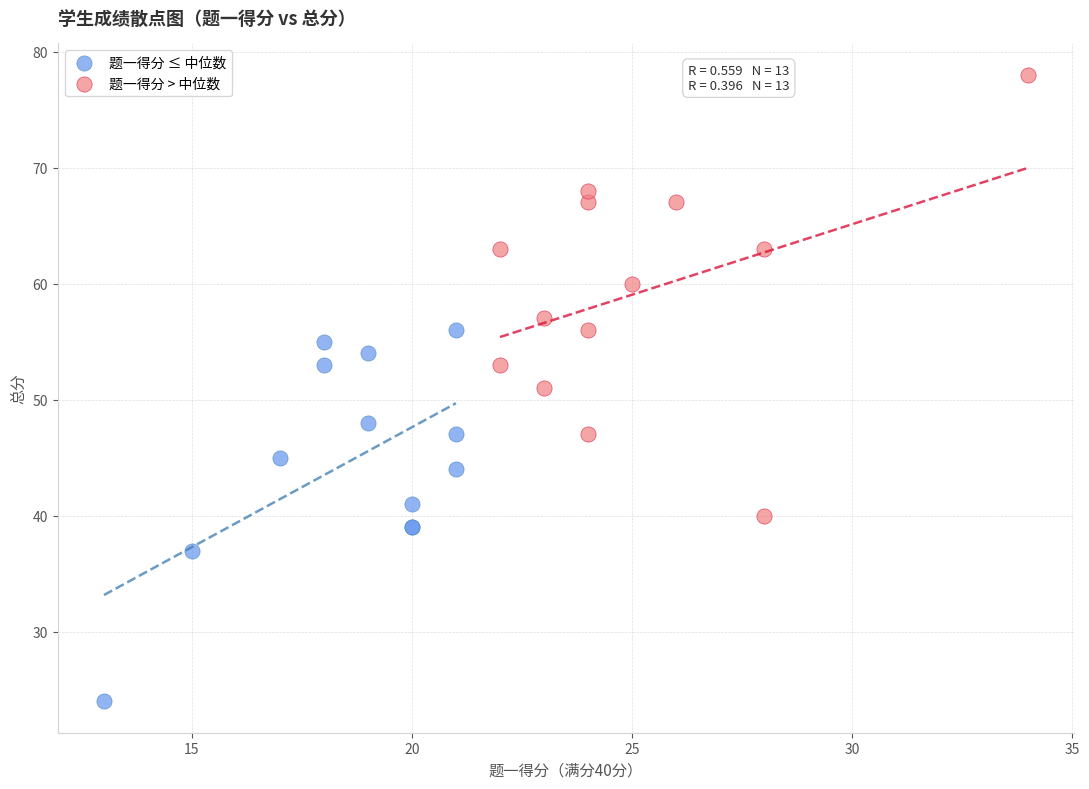

Which series contains the highest Y value?

题一得分 > 中位数